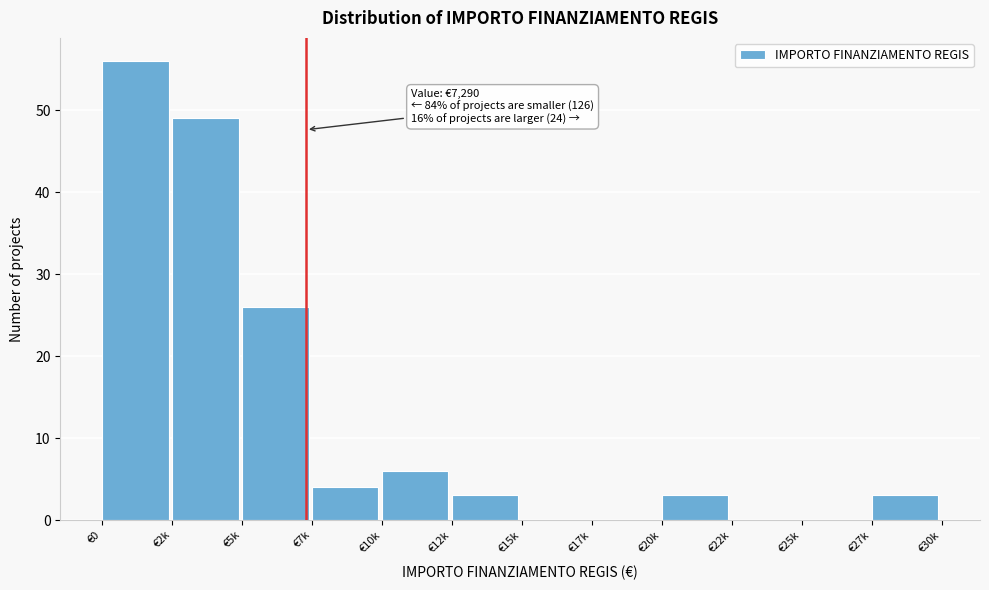

Reading right to left, list all the values displayed in this chart.

€27k=3	€25k=0	€22k=0	€20k=3	€17k=0	€15k=0	€12k=3	€10k=6	€7k=4	€5k=26	€2k=49	€0=56